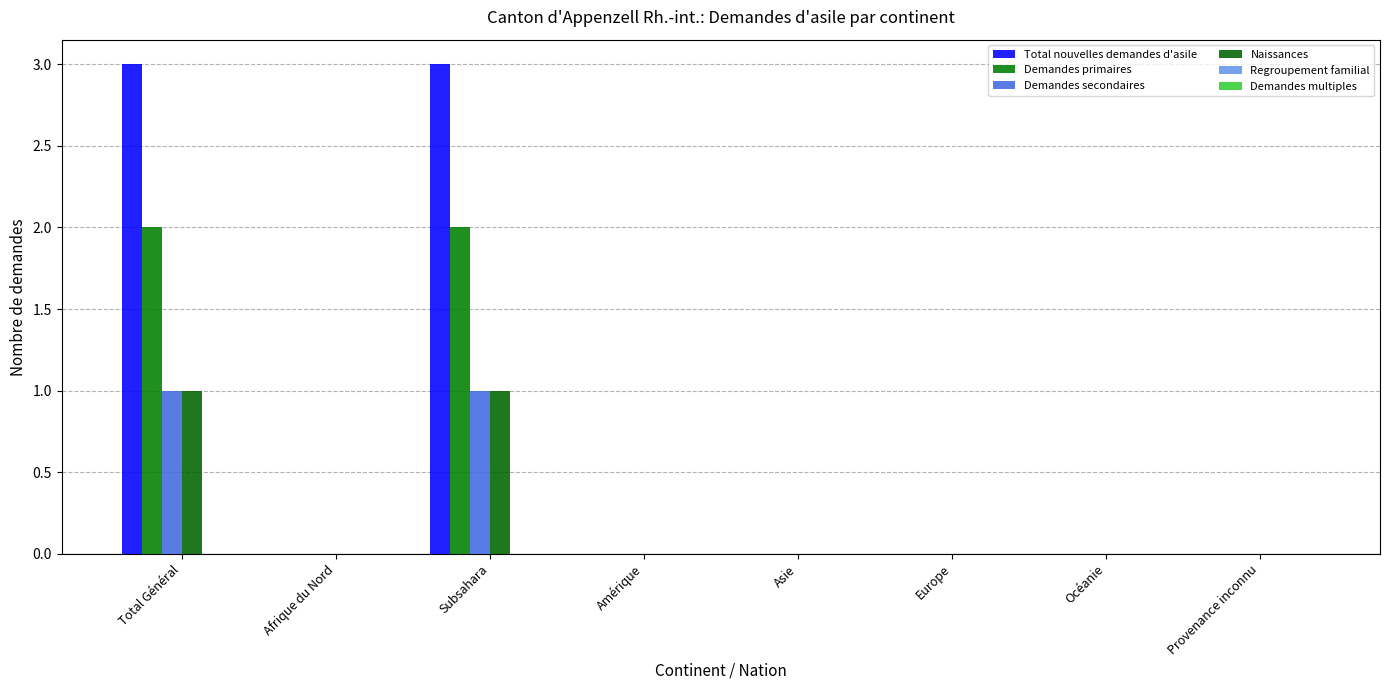

Which series has the largest total across all categories?

Total nouvelles demandes d'asile